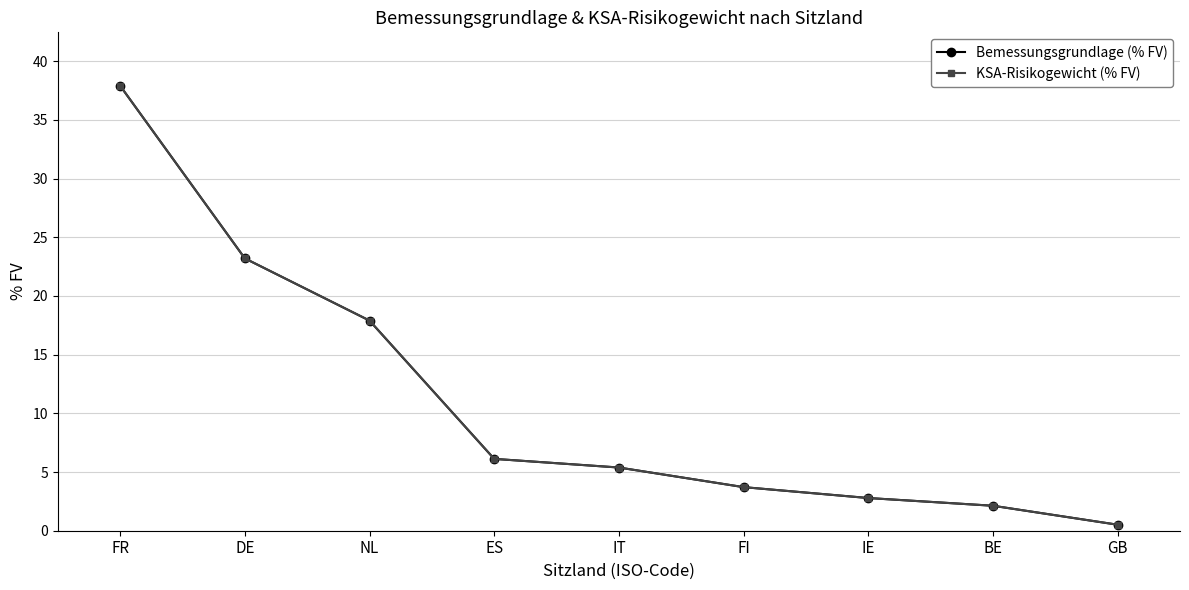

Which has a higher value, DE or IT?

DE